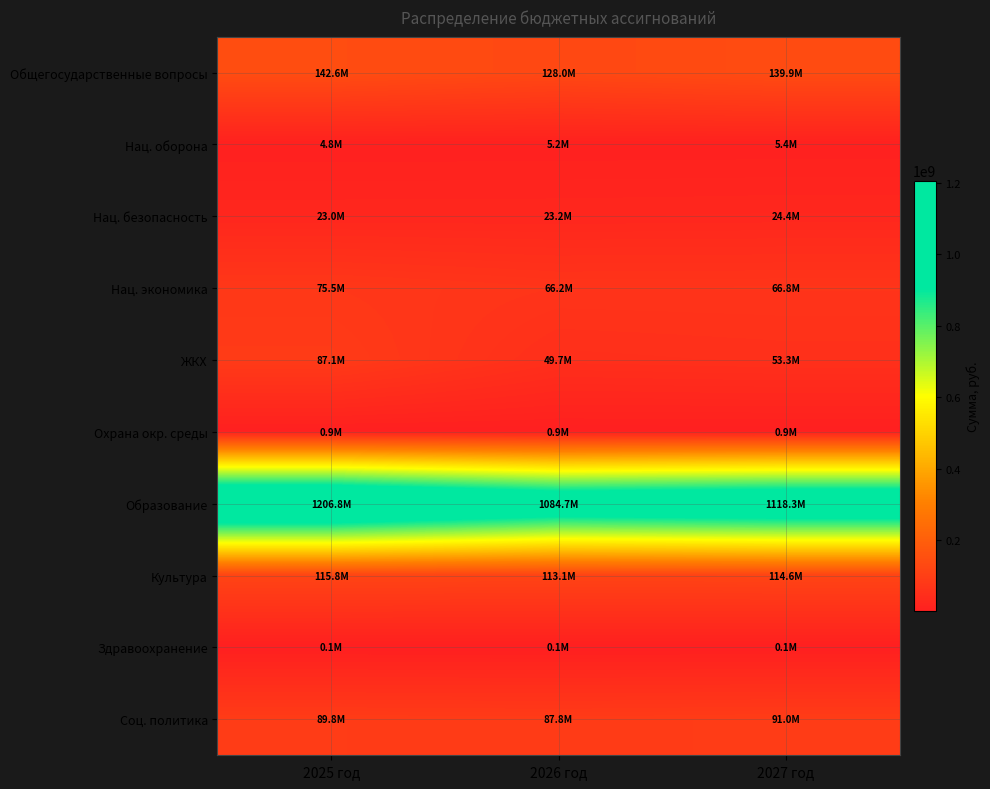

At how many categories does at least one series exceed 120115387?

3